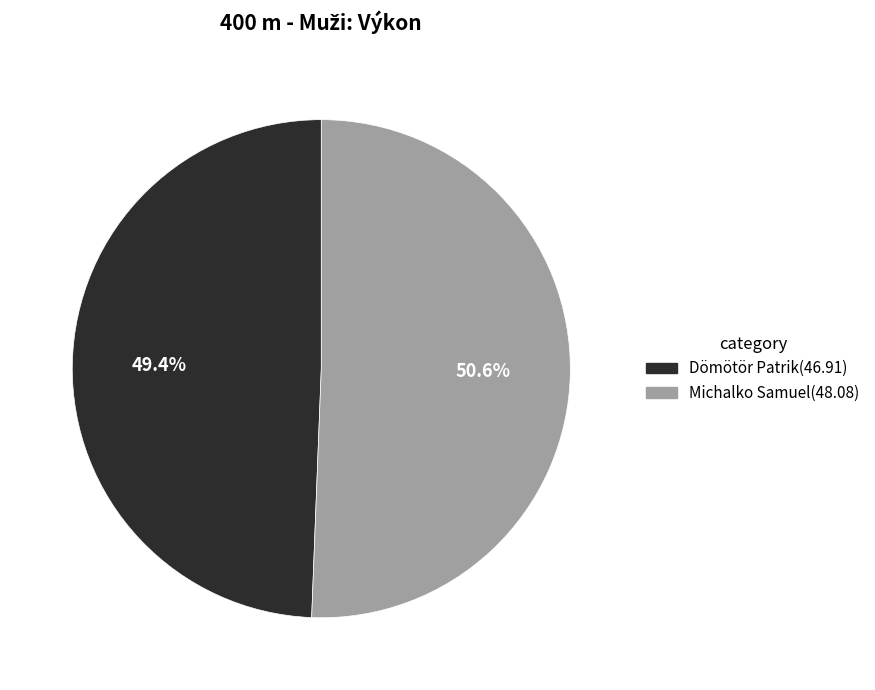

What percentage is the Michalko Samuel slice, to the nearest percent?

51%